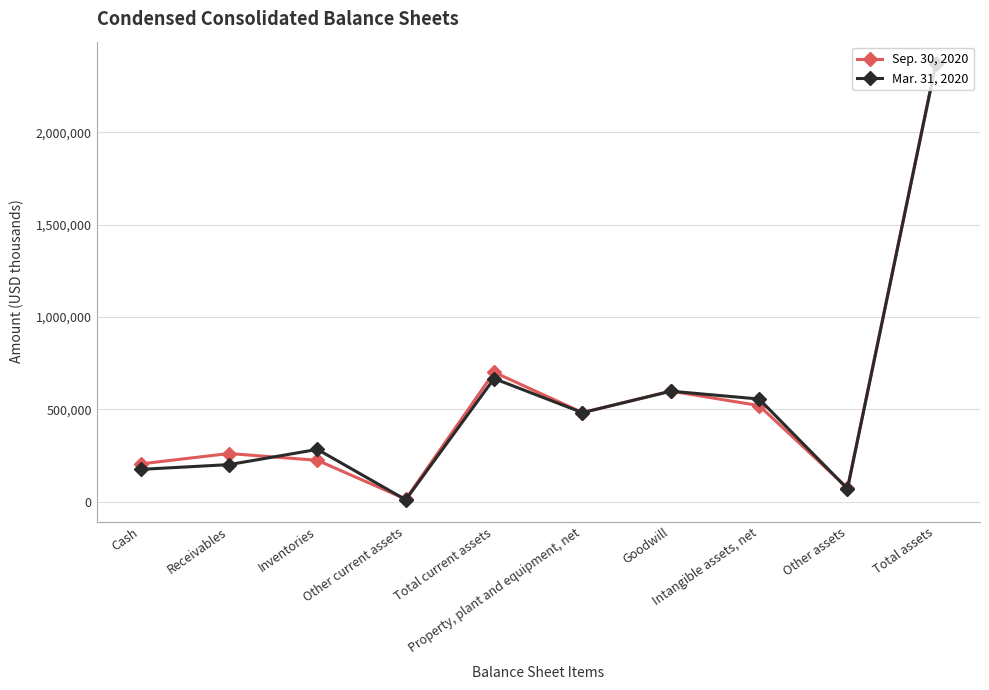

Reading left to right, what are all the values shown in this chart?

Sep. 30, 2020: 203883	260180	223268	13248	700579	481947	598416	519660	72770	2373372
Mar. 31, 2020: 174233	200028	282398	9552	666211	481380	597819	555338	69140	2369888